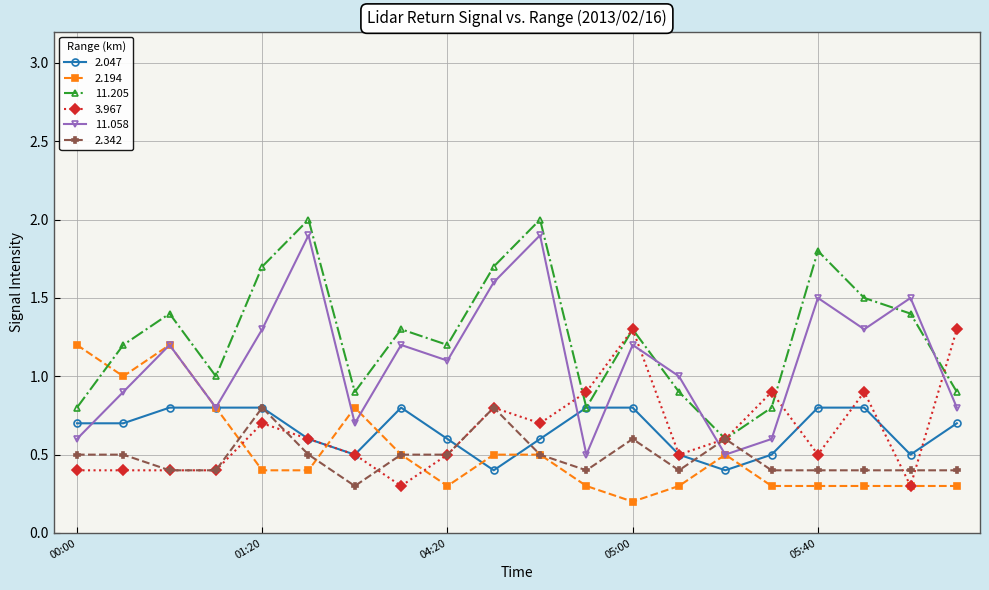

What is the maximum value for 3.967?

1.3